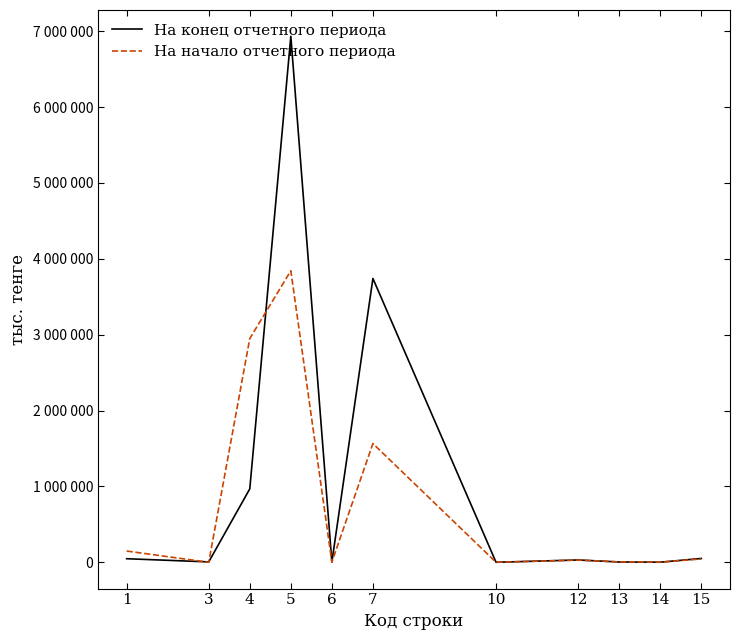

True or false: На конец отчетного периода has a value of 1000 at 14.

True